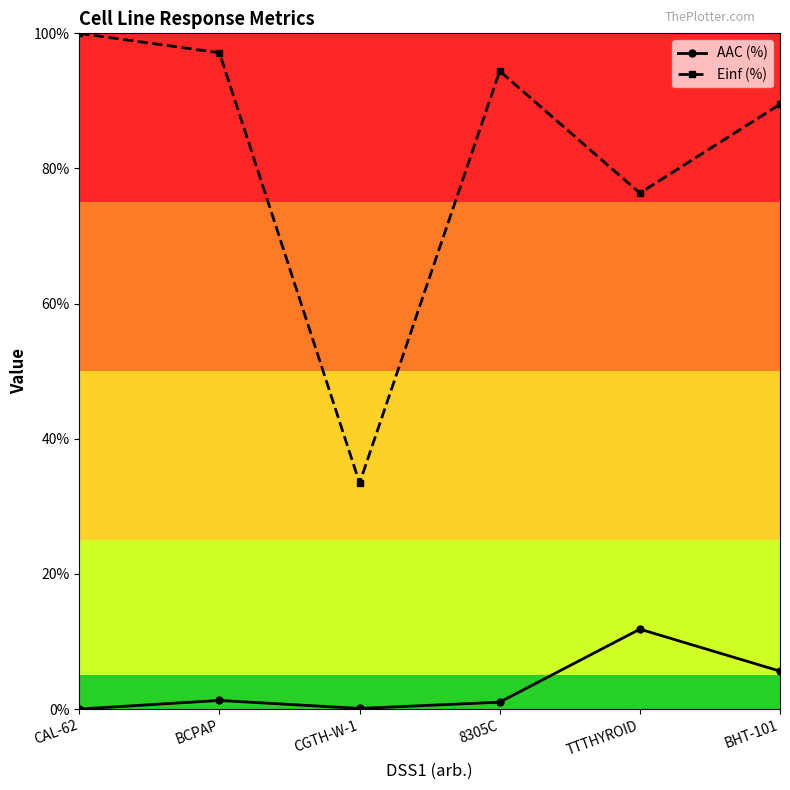

At which category does Einf (%) reach its first local peak?

8305C